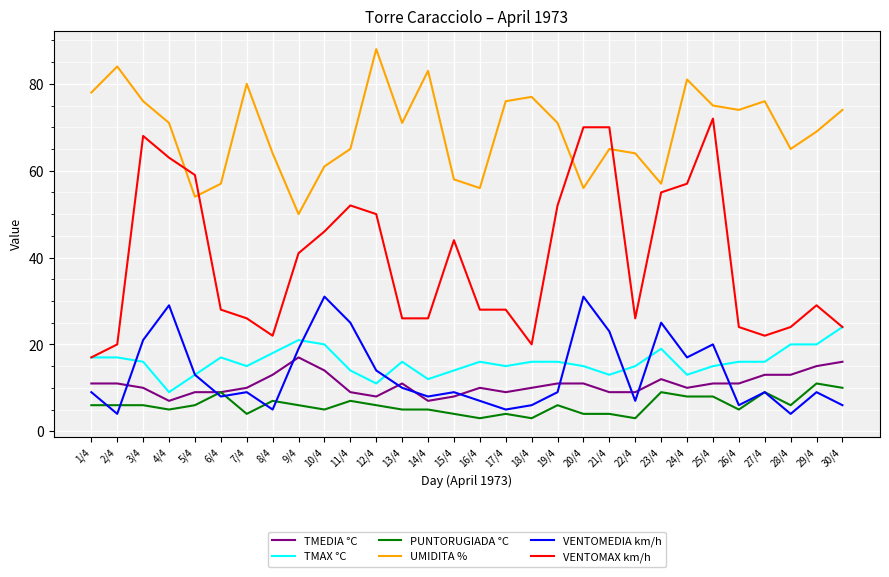

What is the difference between the maximum and minimum values in the UMIDITA % series?

38